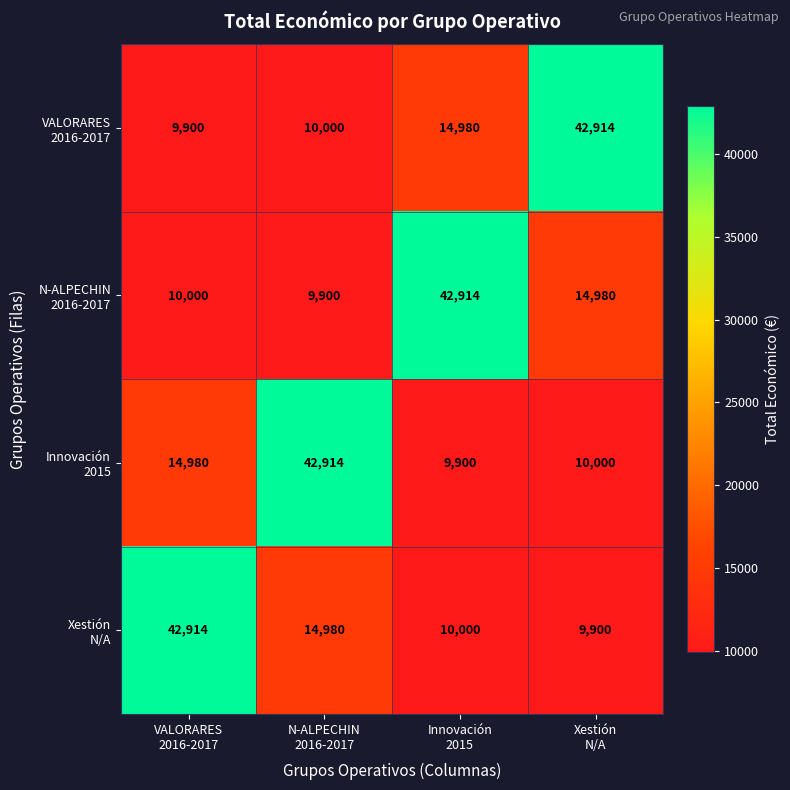

At how many categories does at least one series exceed 12779?

4